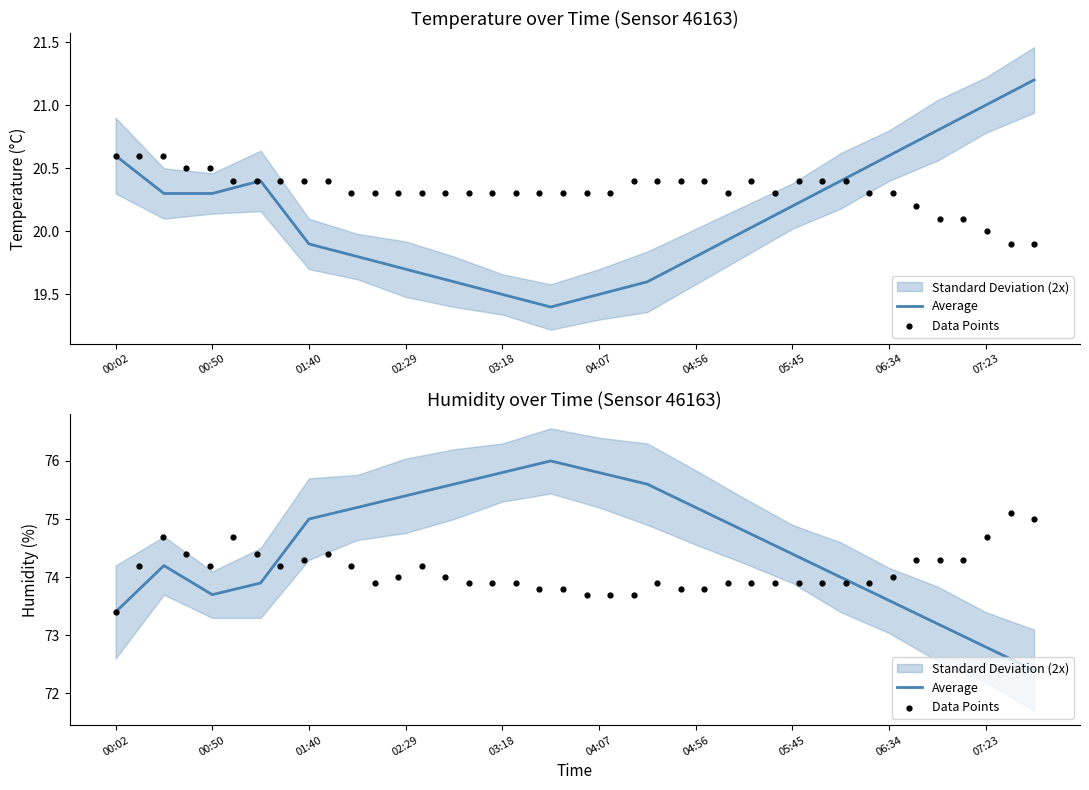

At which category is the sum across all series the highest?

03:42